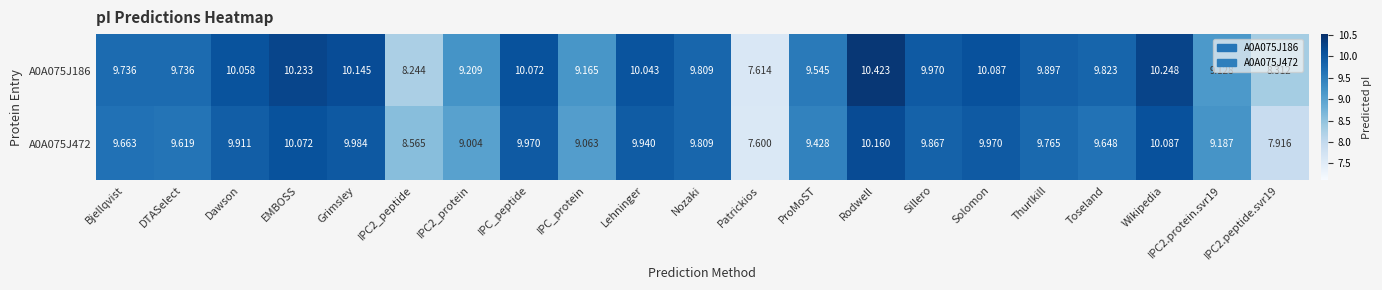

Between IPC_protein and Wikipedia, which series saw the biggest shift?

A0A075J186